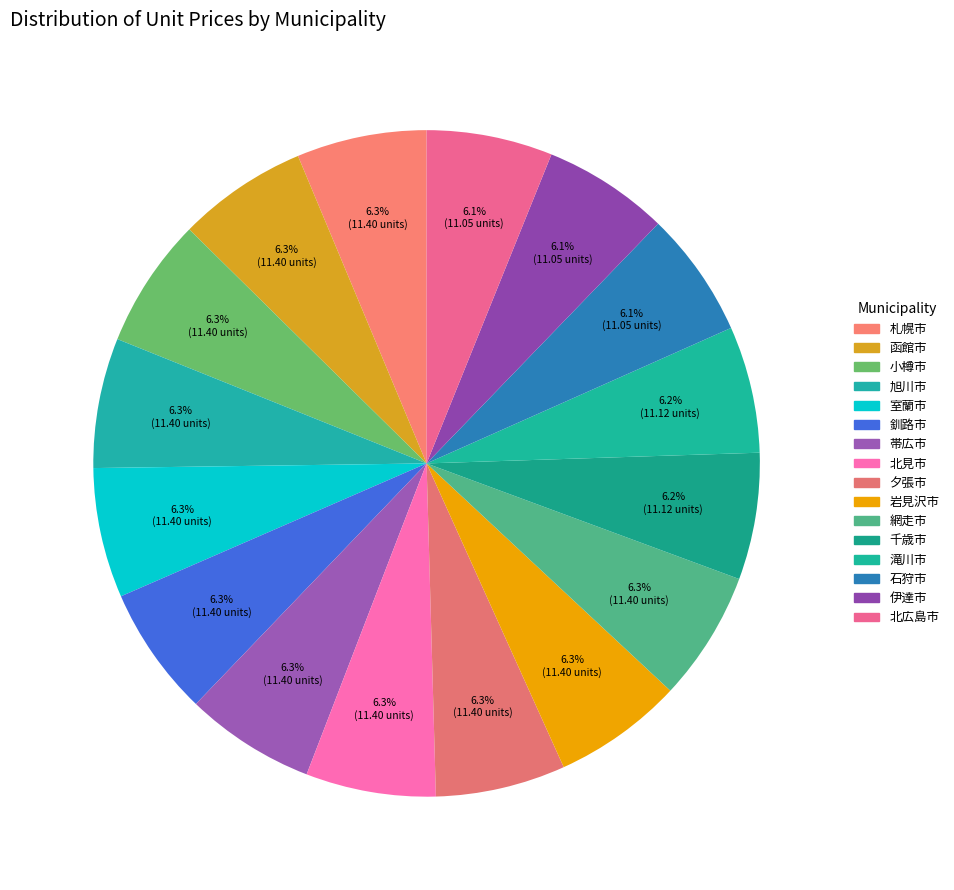

How much of the chart is everything except 網走市?

93.7%